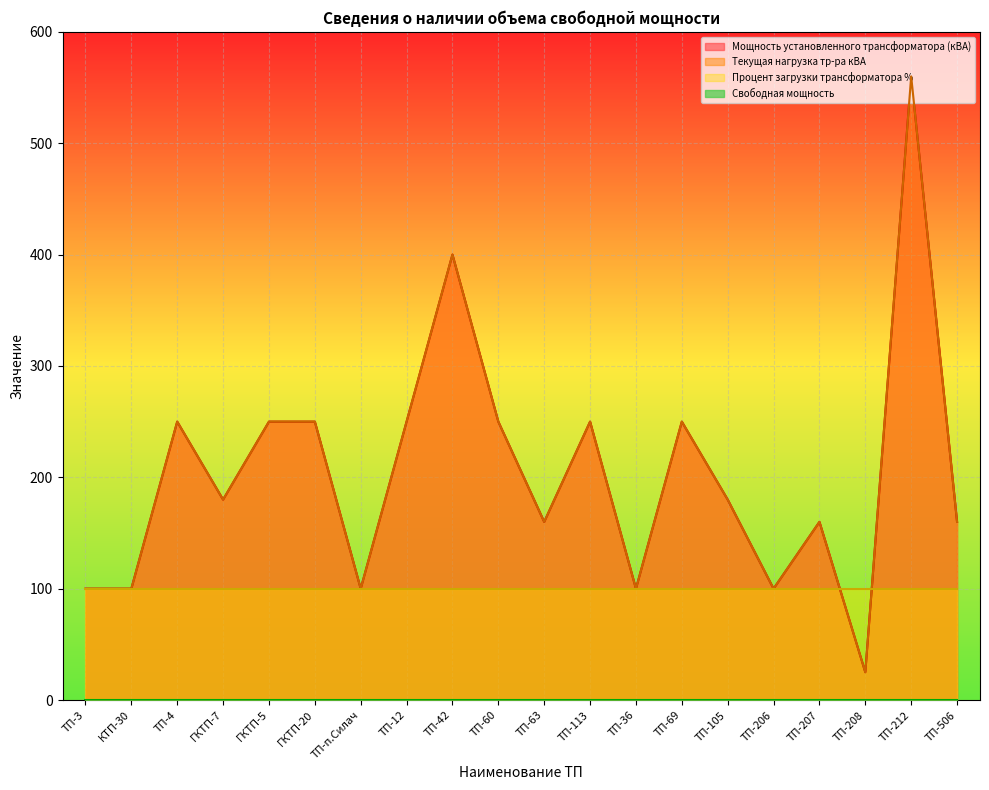

True or false: Мощность установленного трансформатора (кВА) has a value of 170 at ТП-п.Силач.

False